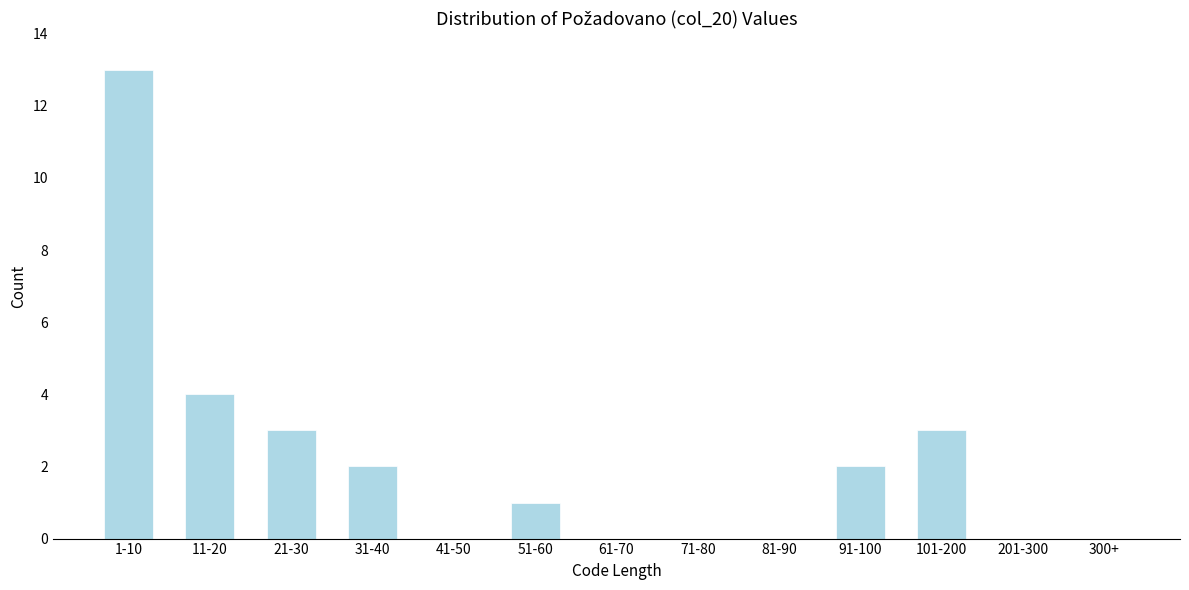

Reading left to right, extract all data points from this chart.

1-10=13	11-20=4	21-30=3	31-40=2	41-50=0	51-60=1	61-70=0	71-80=0	81-90=0	91-100=2	101-200=3	201-300=0	300+=0